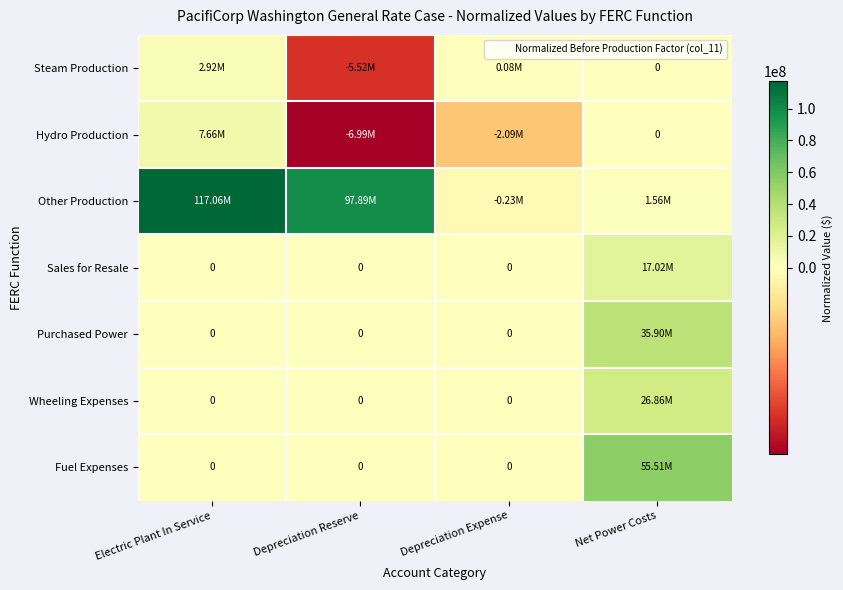

How many data points in Purchased Power are above 0?

1